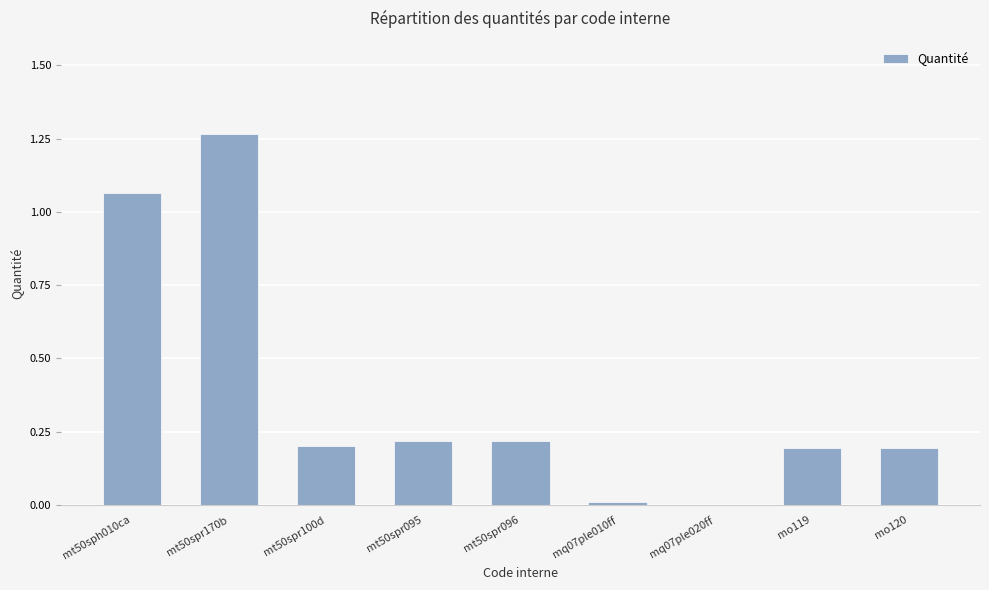

What is the sum of all values?

3.4